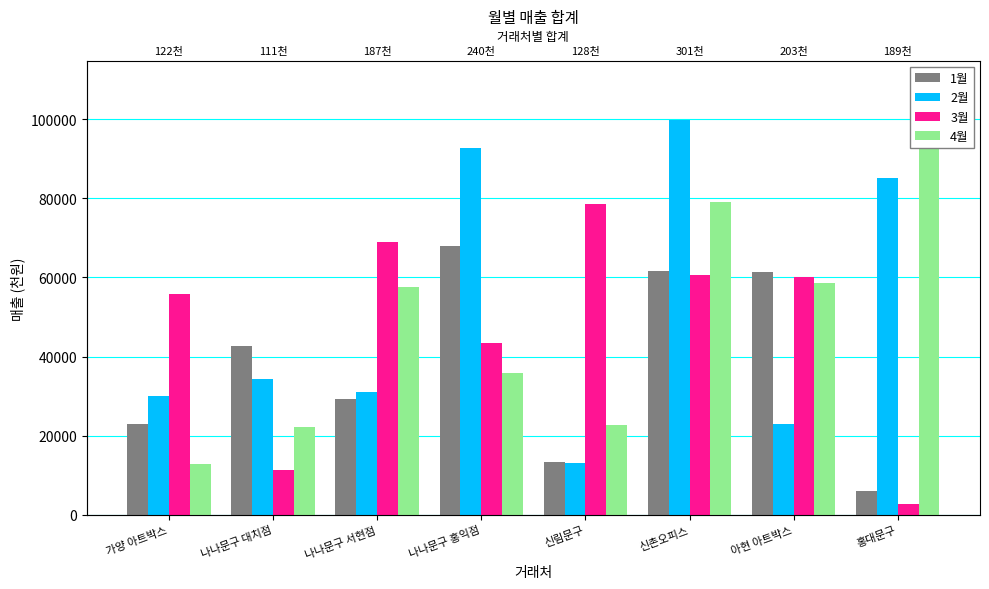

What is the smallest value displayed?

2840